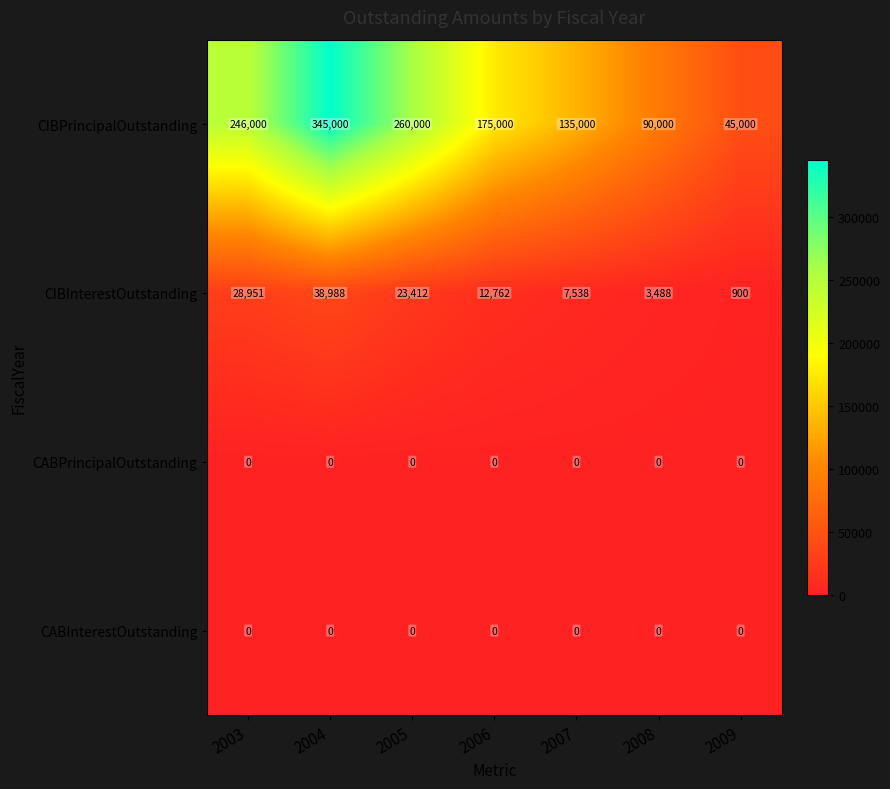

Count the number of data series in this chart.

4